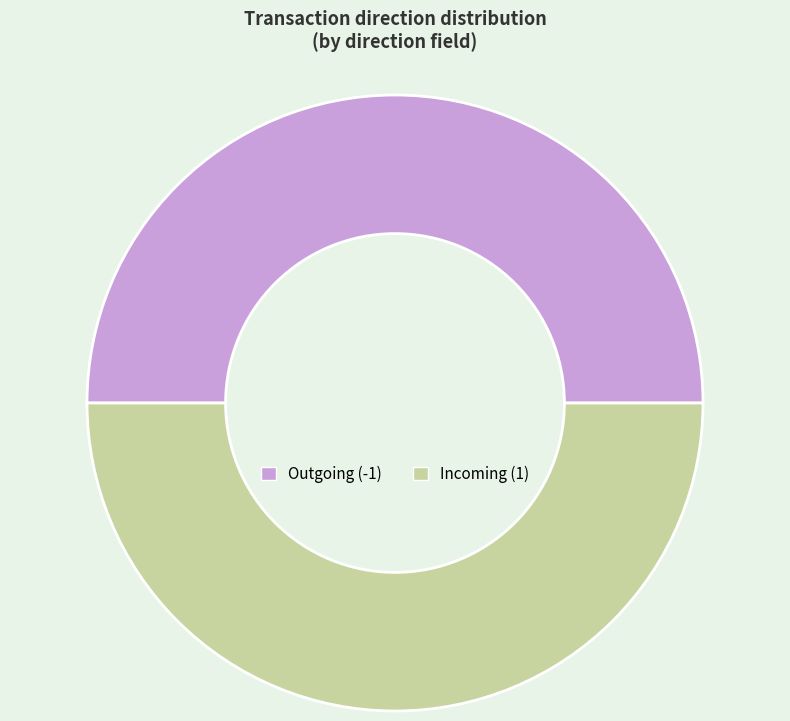

Rank the categories by value from highest to lowest.

1, -1